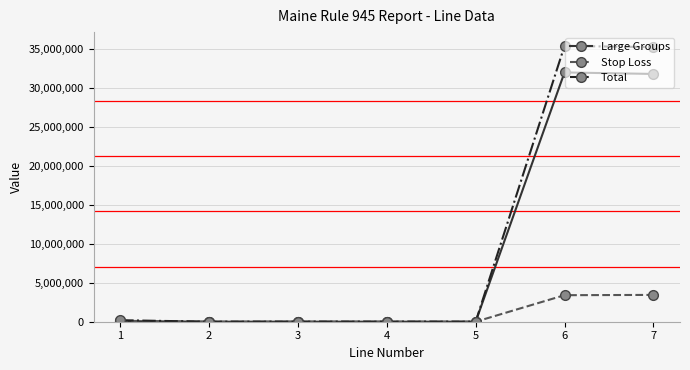

True or false: Stop Loss has more than 0 interior local peaks.

True